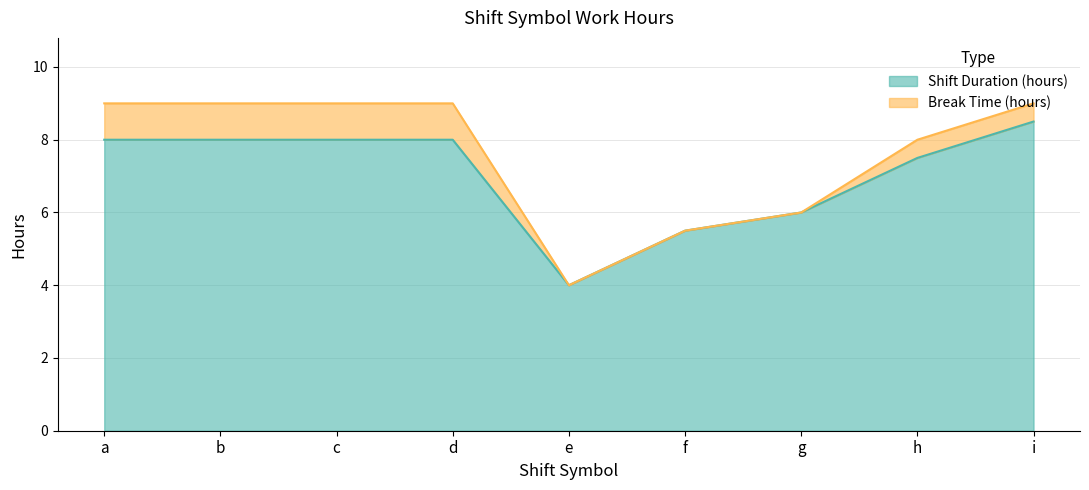

Is it true that Shift Duration (hours) equals 10.6 at g?

False